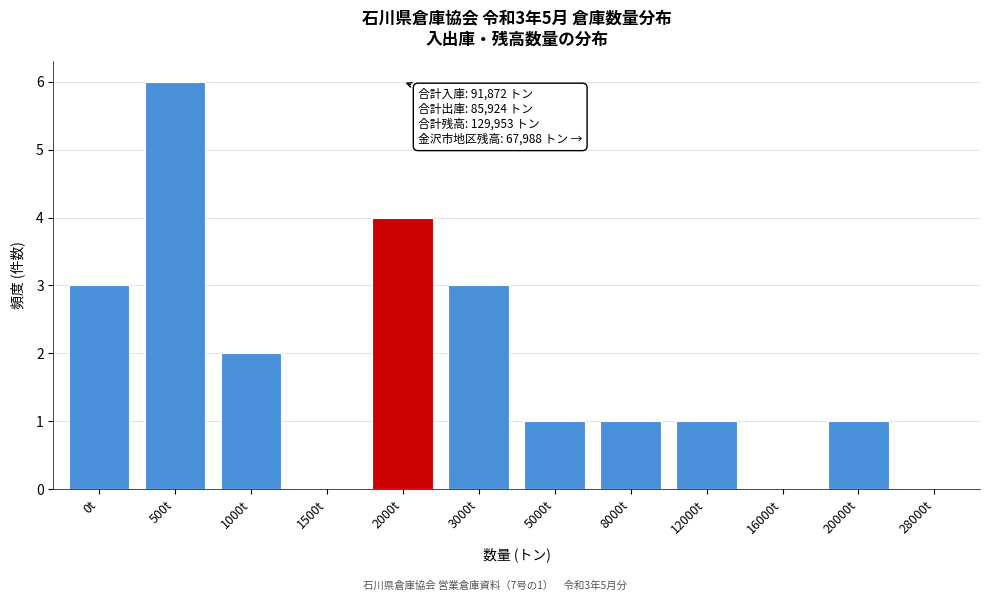

Reading left to right, what are all the values shown in this chart?

0t=3	500t=6	1000t=2	1500t=0	2000t=4	3000t=3	5000t=1	8000t=1	12000t=1	16000t=0	20000t=1	28000t=0